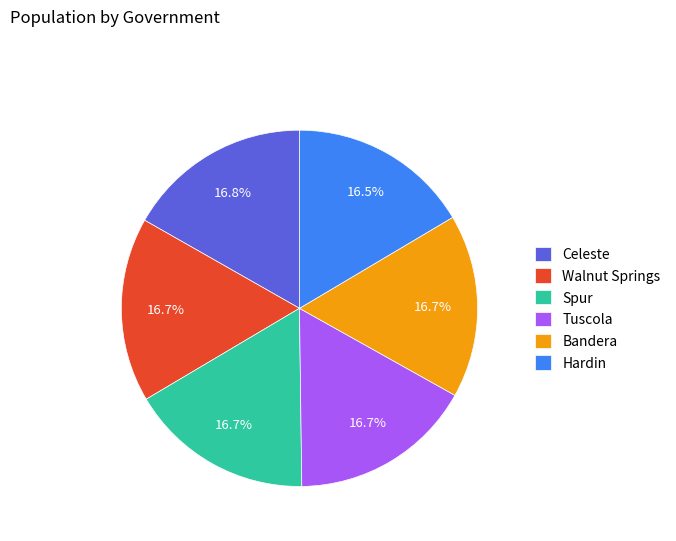

To the nearest percent, what is the average slice percentage?

17%